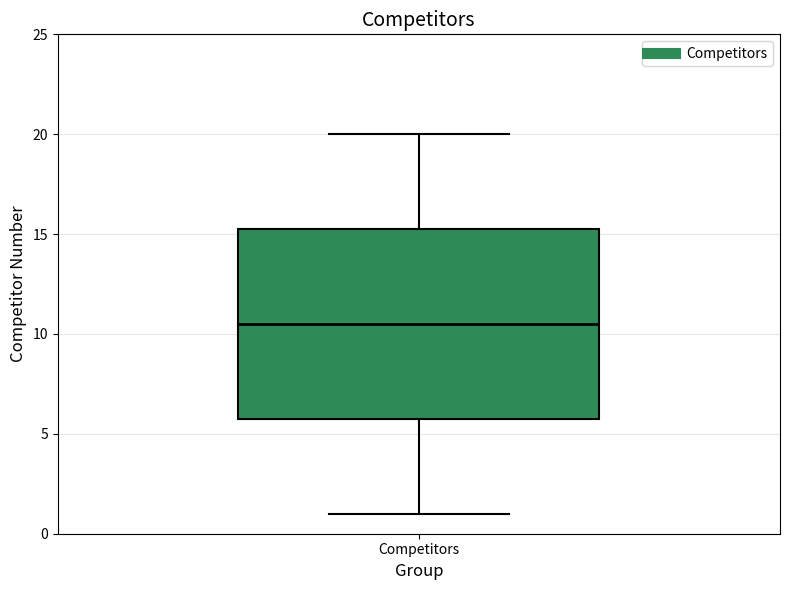

Transcribe this box plot: give where the median line is, the range the box spans, and where the two whiskers end, as read against the y-axis. The values are not printed on the chart, so give them approximately, as read against the axis.

median 10.5, box 6.0 to 15.5, whiskers 1.0 to 20.0